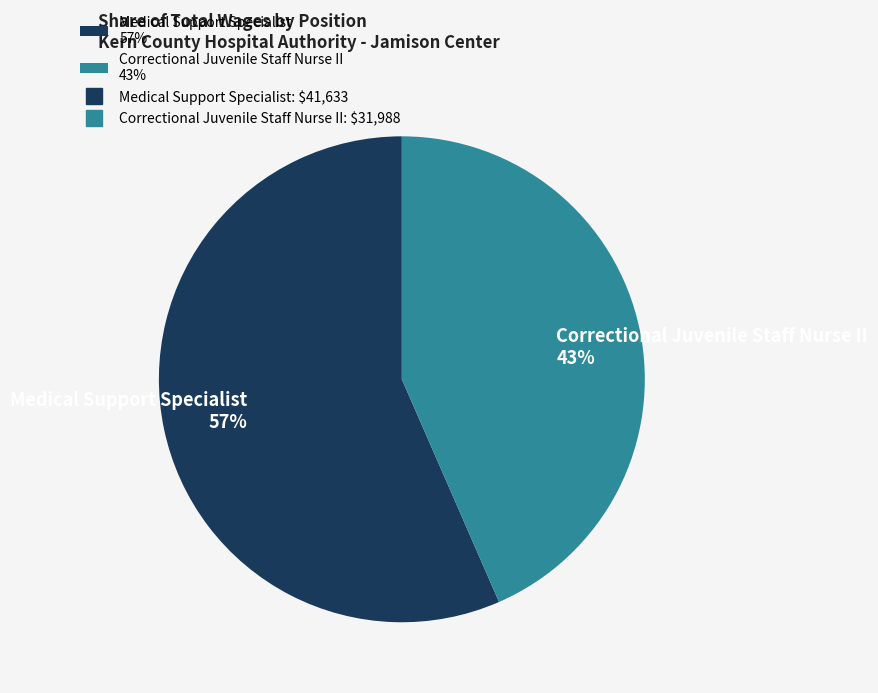

How many slices are in this pie chart?

2